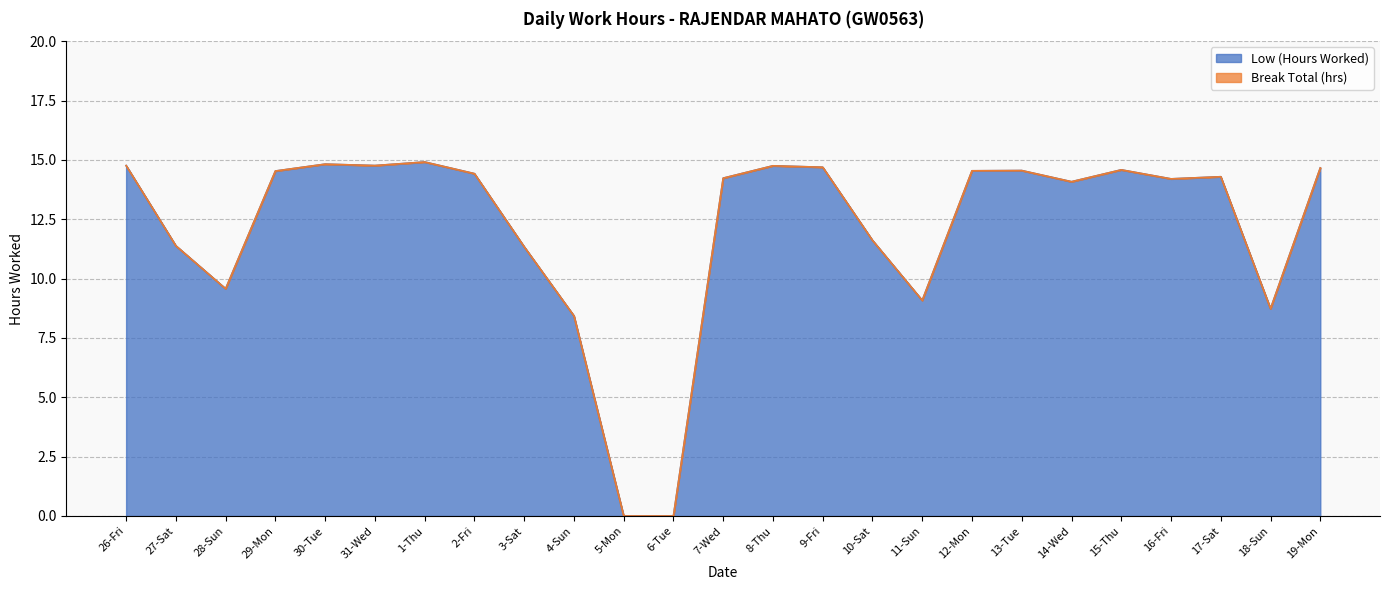

True or false: the data shows 3.7 at 29-Mon.

False